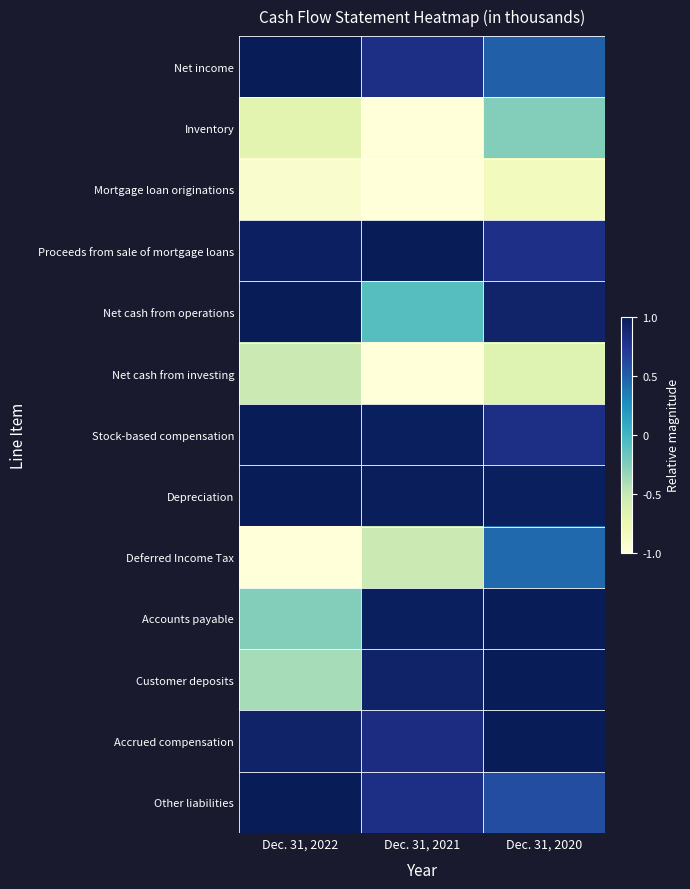

Reading left to right, extract all data points from this chart.

Net income: Dec. 31, 2022=1.0	Dec. 31, 2021=0.8	Dec. 31, 2020=0.5
Inventory: Dec. 31, 2022=-0.7	Dec. 31, 2021=-1.0	Dec. 31, 2020=-0.3
Mortgage loan originations: Dec. 31, 2022=-0.9	Dec. 31, 2021=-1.0	Dec. 31, 2020=-0.8
Proceeds from sale of mortgage loans: Dec. 31, 2022=1.0	Dec. 31, 2021=1.0	Dec. 31, 2020=0.8
Net cash from operations: Dec. 31, 2022=1.0	Dec. 31, 2021=-0.1	Dec. 31, 2020=0.9
Net cash from investing: Dec. 31, 2022=-0.5	Dec. 31, 2021=-1.0	Dec. 31, 2020=-0.7
Stock-based compensation: Dec. 31, 2022=1.0	Dec. 31, 2021=1.0	Dec. 31, 2020=0.8
Depreciation: Dec. 31, 2022=1.0	Dec. 31, 2021=1.0	Dec. 31, 2020=1.0
Deferred Income Tax: Dec. 31, 2022=-1.0	Dec. 31, 2021=-0.5	Dec. 31, 2020=0.4
Accounts payable: Dec. 31, 2022=-0.3	Dec. 31, 2021=1.0	Dec. 31, 2020=1.0
Customer deposits: Dec. 31, 2022=-0.4	Dec. 31, 2021=0.9	Dec. 31, 2020=1.0
Accrued compensation: Dec. 31, 2022=0.9	Dec. 31, 2021=0.8	Dec. 31, 2020=1.0
Other liabilities: Dec. 31, 2022=1.0	Dec. 31, 2021=0.8	Dec. 31, 2020=0.6